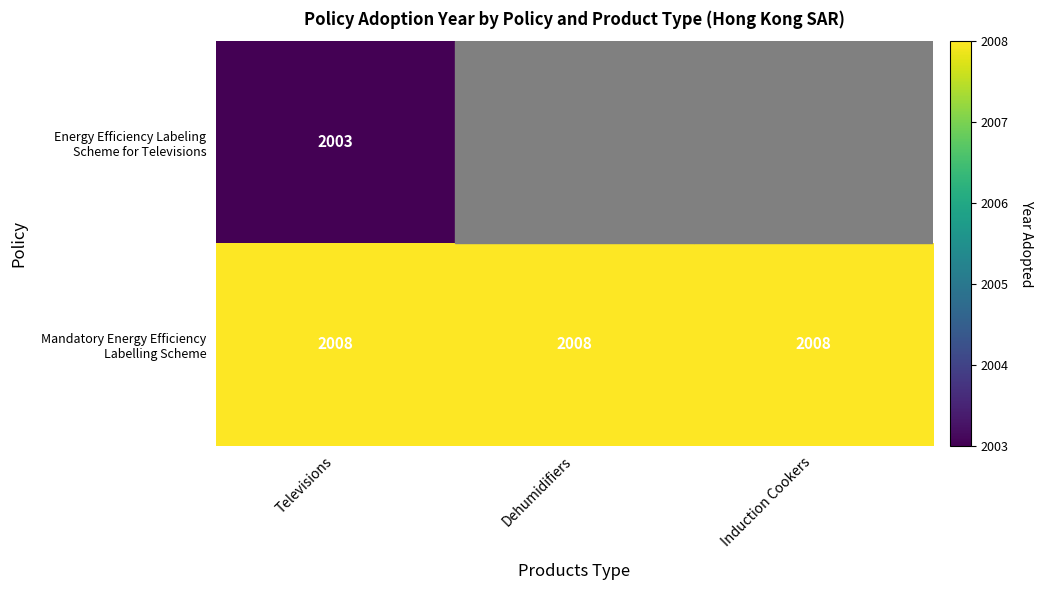

What is the spread (max minus min) of values at Televisions?

5